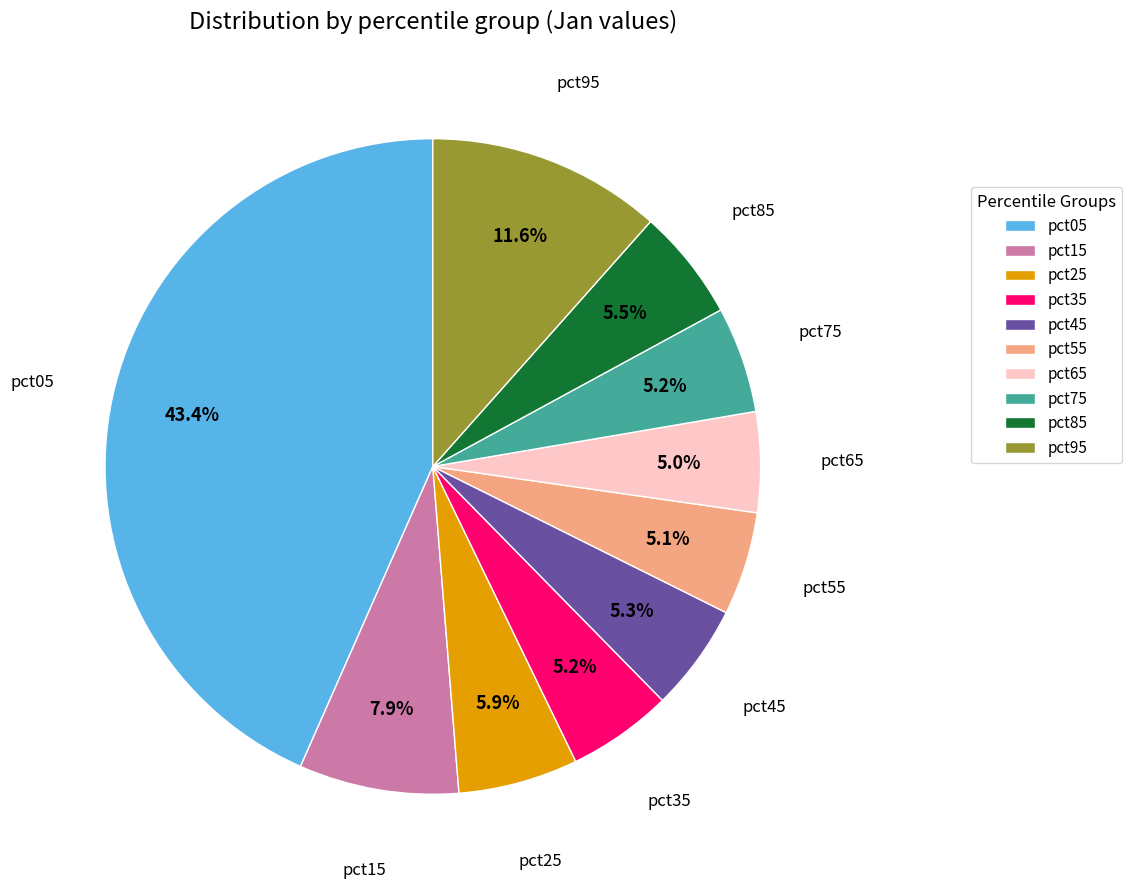

What is the total percentage of pct85 and pct15?

13.4%